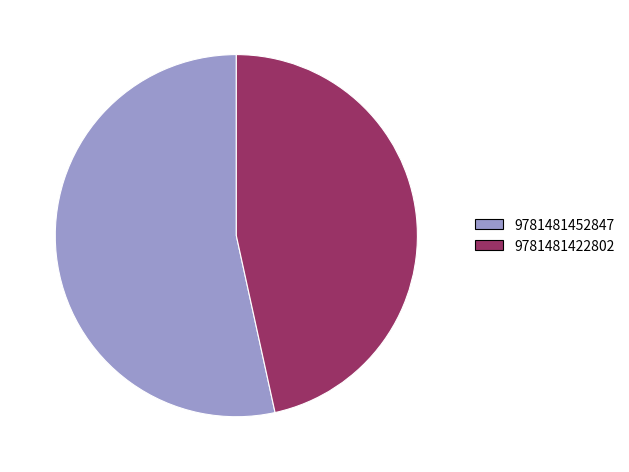

How many segments does this pie chart have?

2